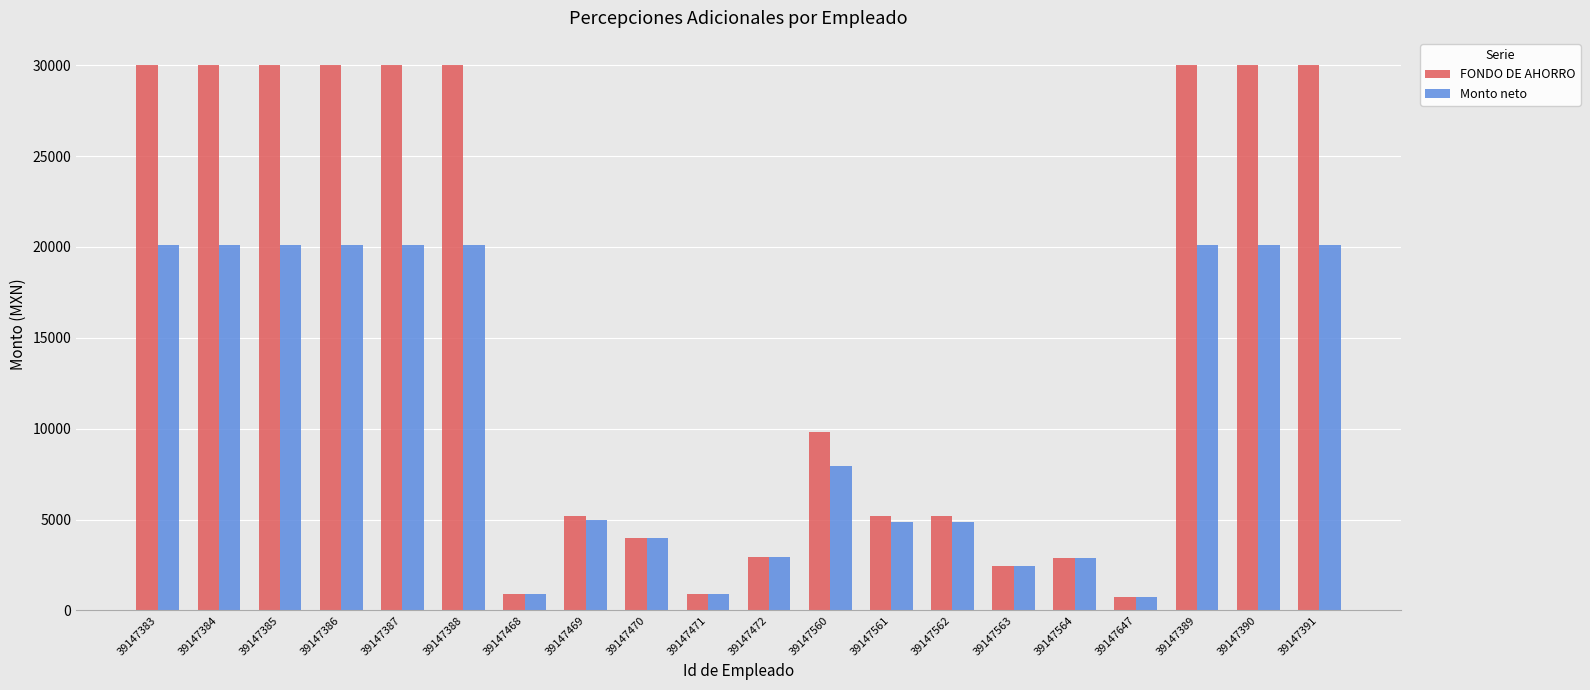

At which label does FONDO DE AHORRO first exceed 9789?

39147383